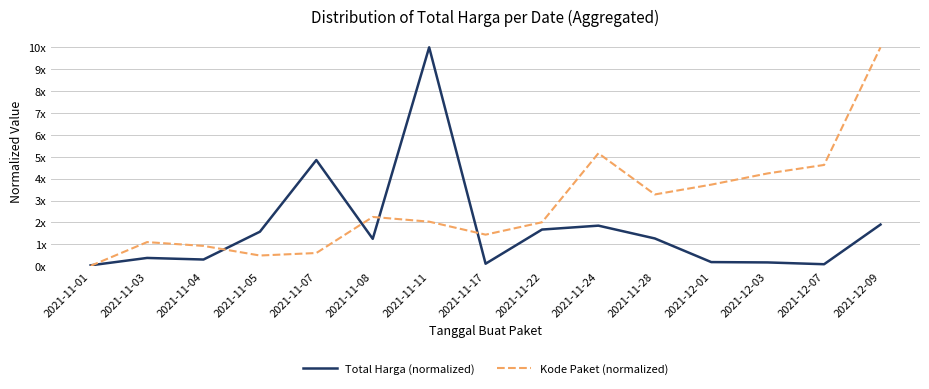

Is this an area chart (filled region under the line)?

No